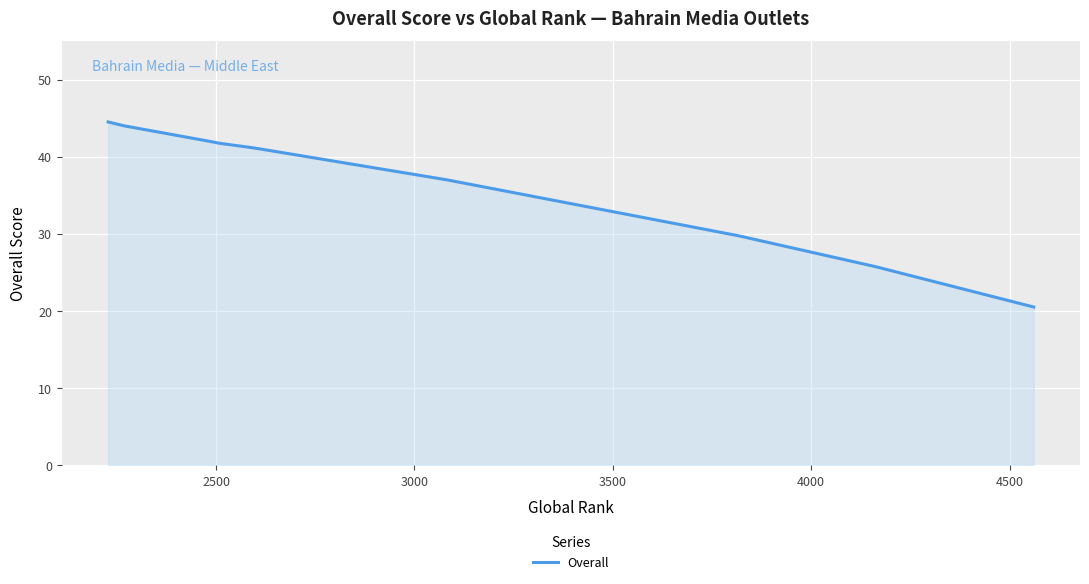

What is the greatest value displayed?

44.5